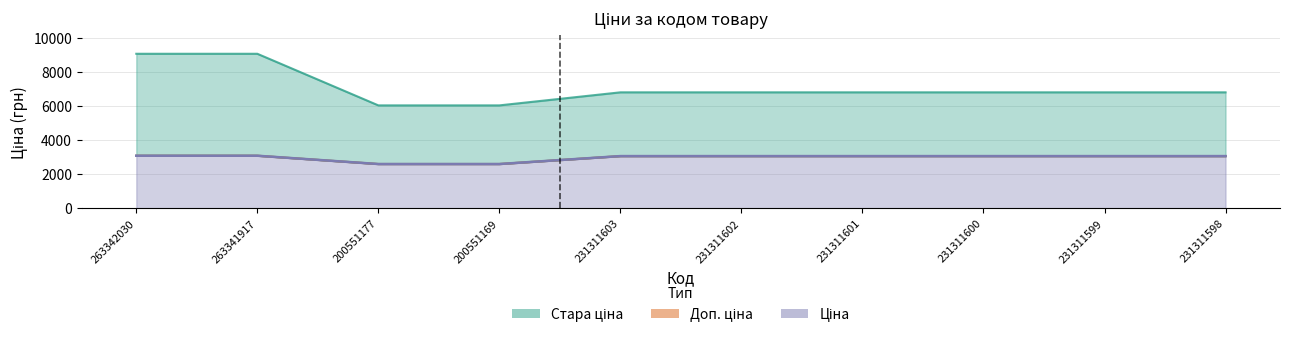

Reading left to right, transcribe all the data shown in this chart.

Ціна: 263342030=3080.7	263341917=3080.7	200551177=2594.6	200551169=2594.6	231311603=3059.7	231311602=3059.7	231311601=3059.7	231311600=3059.7	231311599=3059.7	231311598=3059.7
Стара ціна: 263342030=9060.9	263341917=9060.9	200551177=6033.9	200551169=6033.9	231311603=6799.2	231311602=6799.2	231311601=6799.2	231311600=6799.2	231311599=6799.2	231311598=6799.2
Доп. ціна: 263342030=3081.0	263341917=3081.0	200551177=2595.0	200551169=2595.0	231311603=3060.0	231311602=3060.0	231311601=3060.0	231311600=3060.0	231311599=3060.0	231311598=3060.0